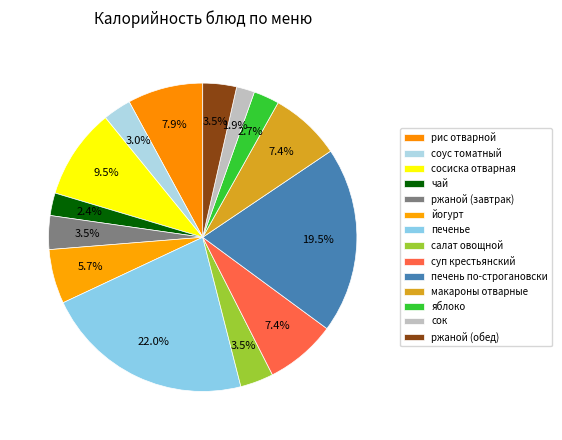

Is макароны отварные the majority of the pie?

No